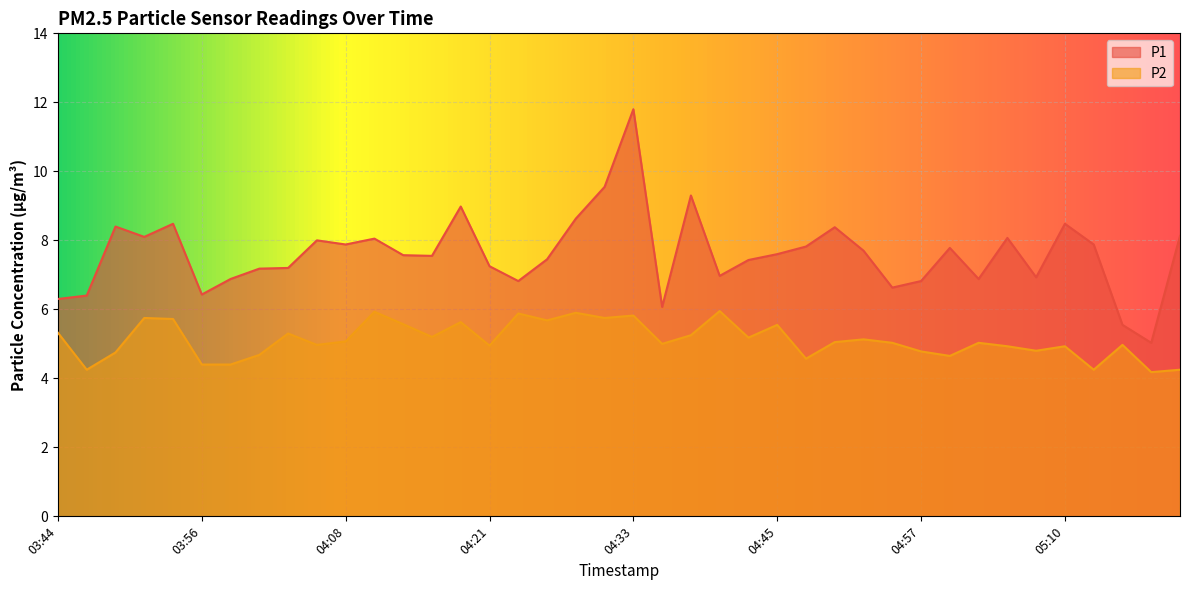

How many interior local valleys does the P2 series have?

13